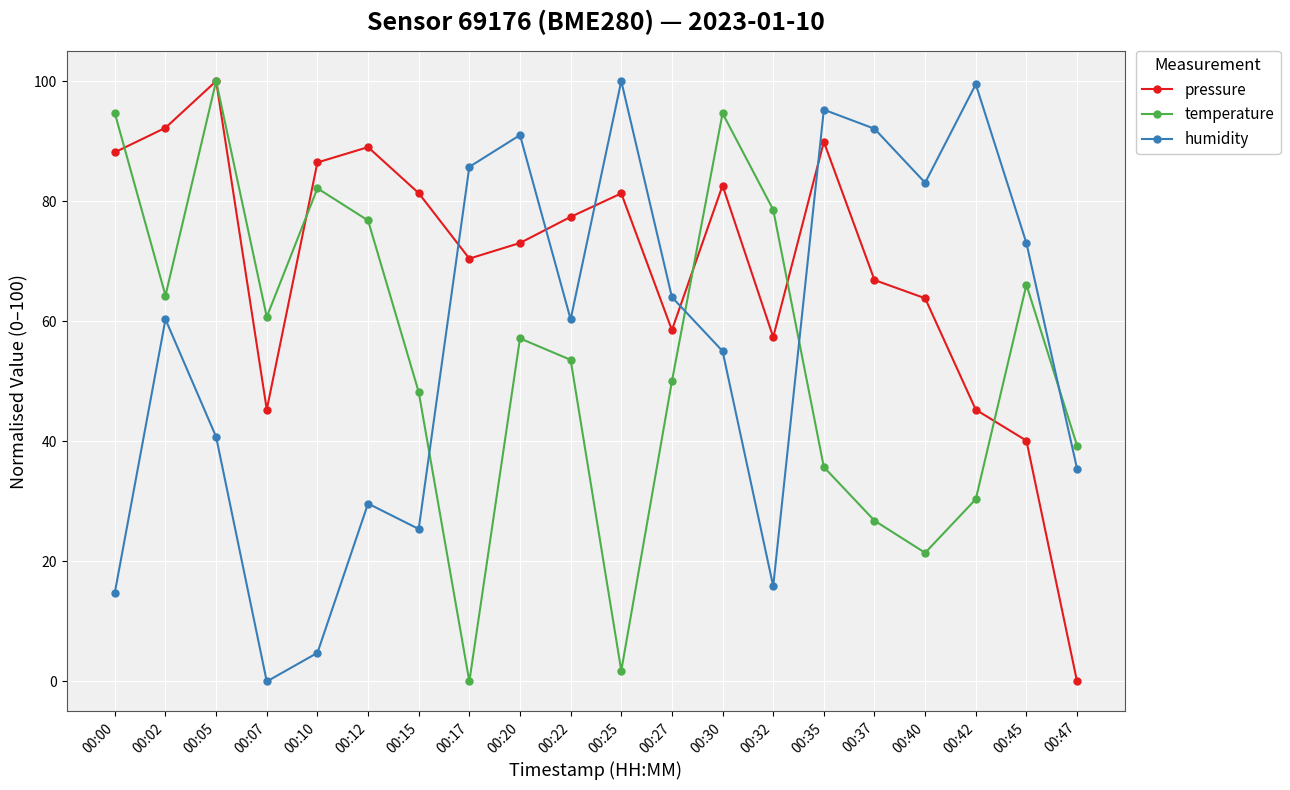

What is the highest value of the humidity series?

100.0